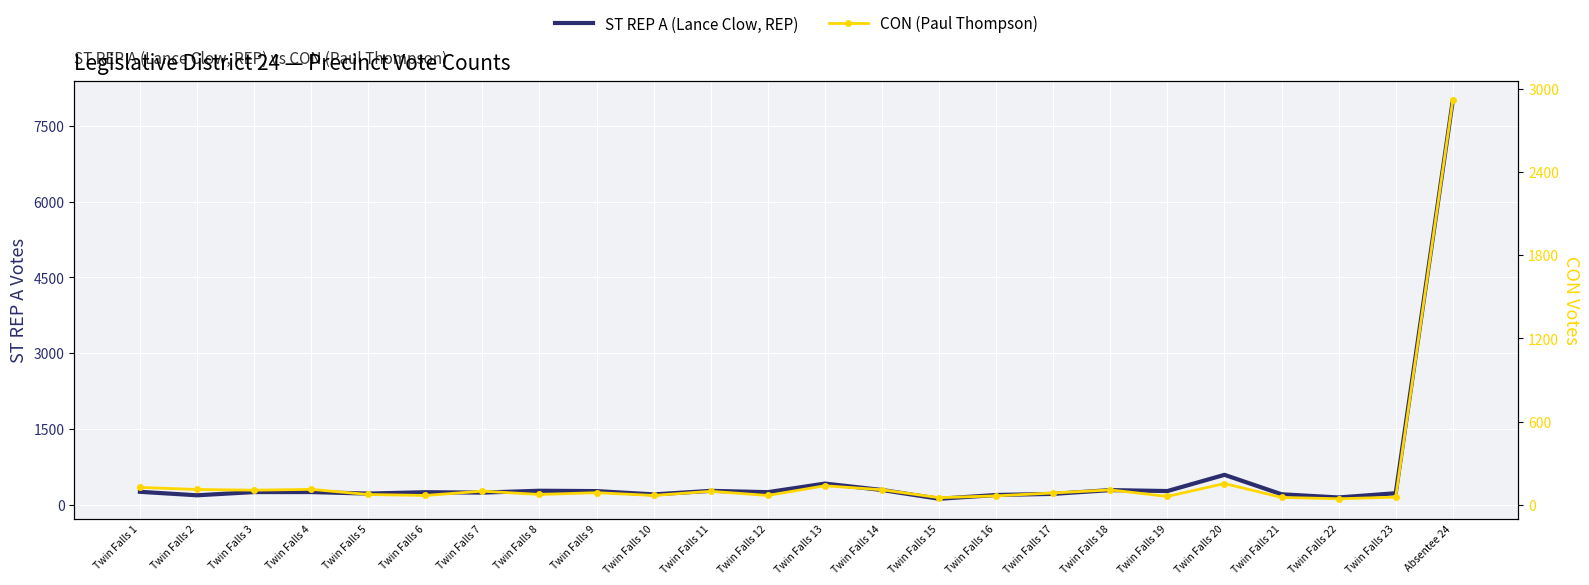

At which category is the sum across all series the highest?

Absentee 24